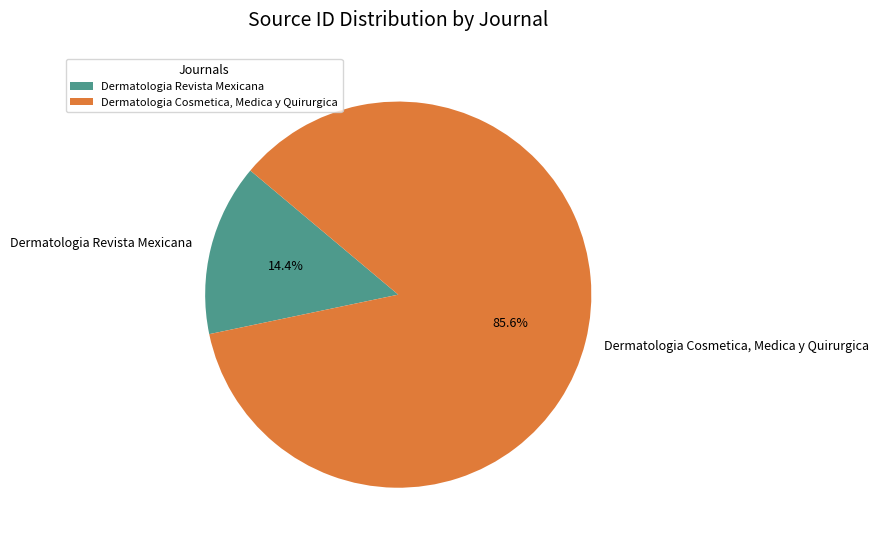

Between Dermatologia Revista Mexicana and Dermatologia Cosmetica, Medica y Quirurgica, which is larger?

Dermatologia Cosmetica, Medica y Quirurgica